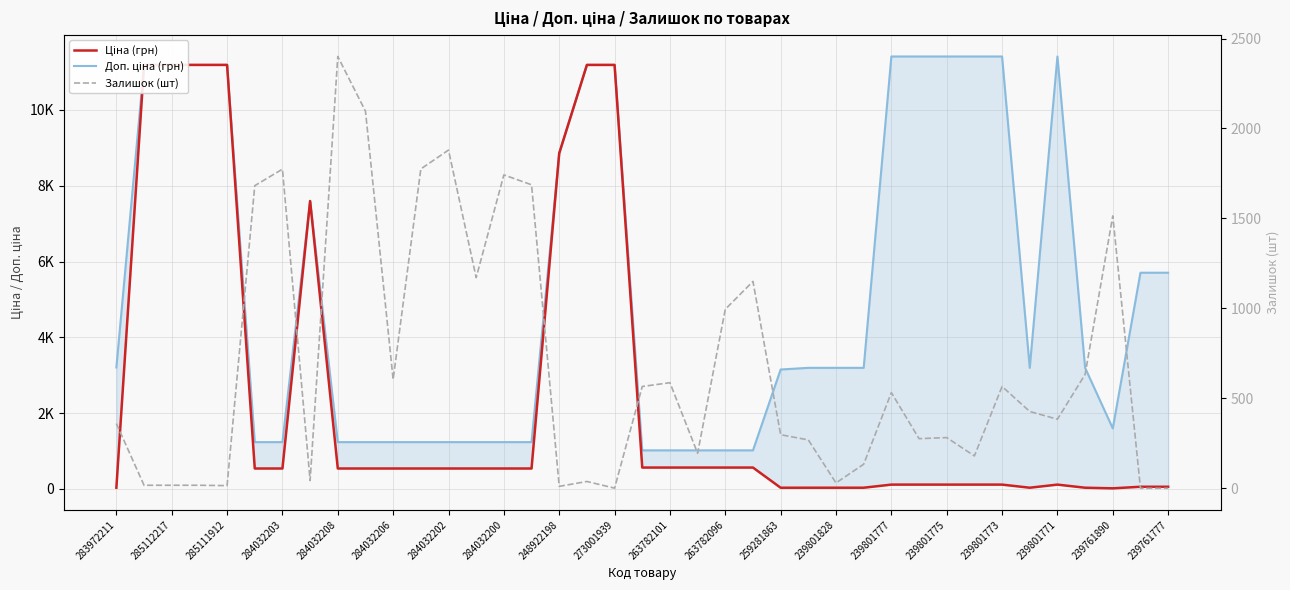

What is the sum of all Доп. ціна (грн) values?

204823.2